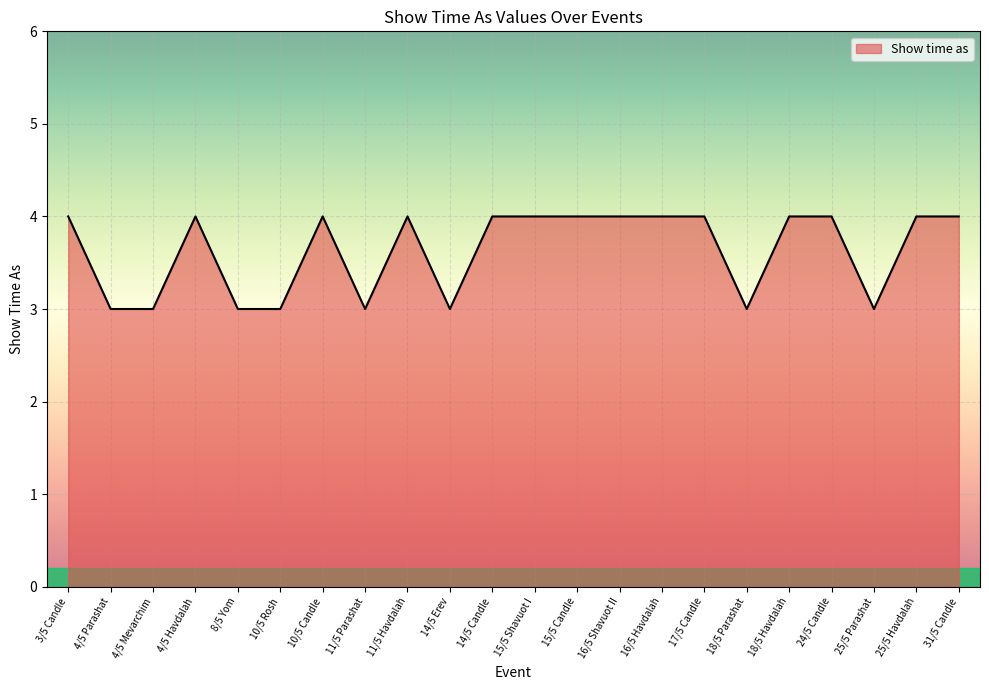

What is the sum of all values?

80